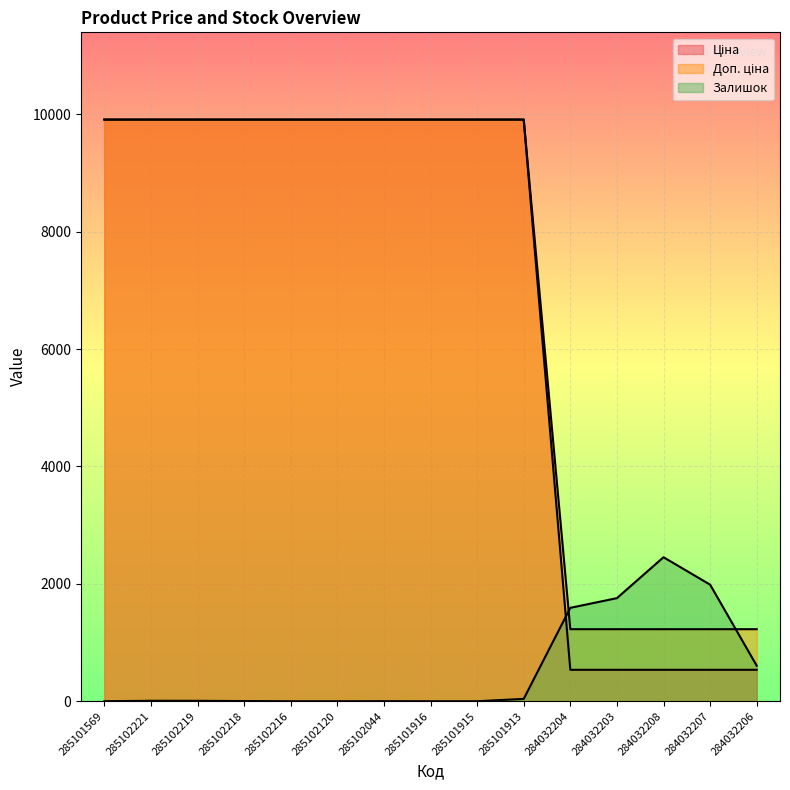

How many lines are shown in the chart?

3